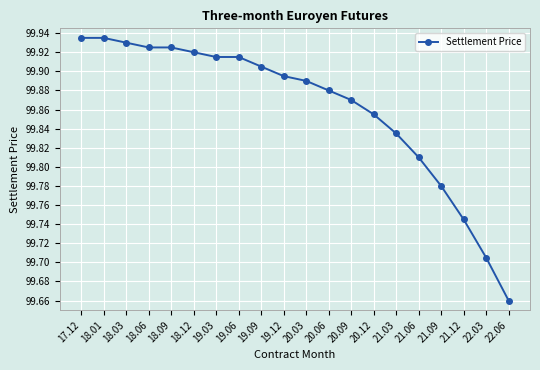

Count the values in the range 99 to 100.

20